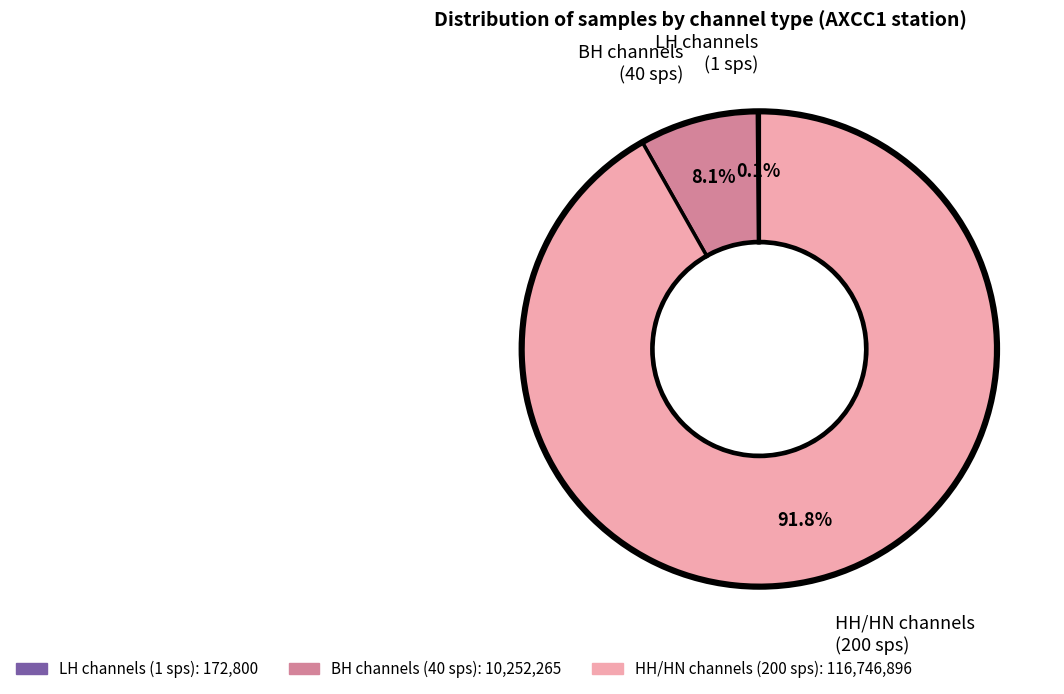

Is there any slice that represents more than half of the pie?

Yes